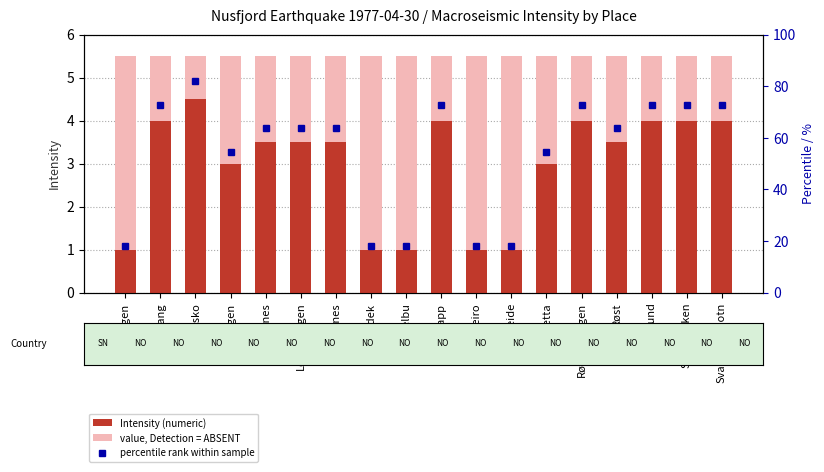

What position from the left is Nord-steiro?

11